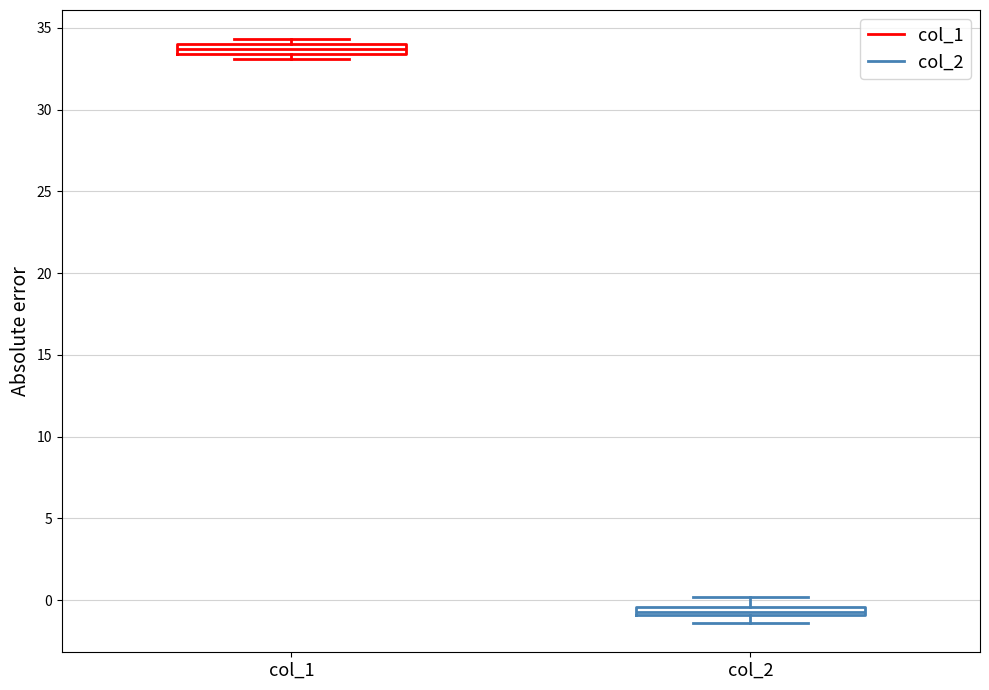

Where does the upper whisker of the box for col_2 end on the y-axis? The values are not printed on the chart, so give them approximately, as read against the axis.

0.0